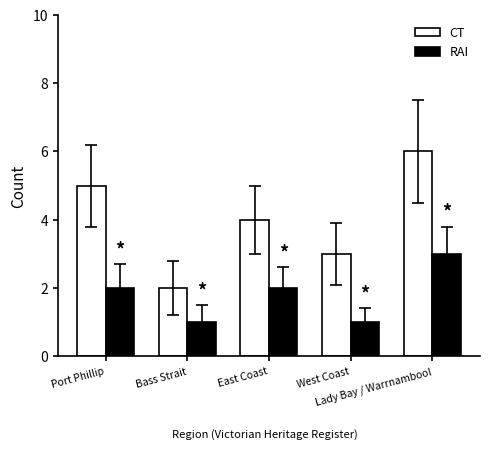

Rank the categories by CT value from highest to lowest.

Lady Bay / Warrnambool, Port Phillip, East Coast, West Coast, Bass Strait